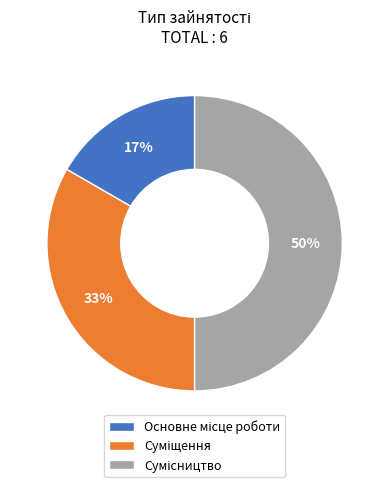

To the nearest percent, what is the difference between the largest and smallest slice percentages?

33%